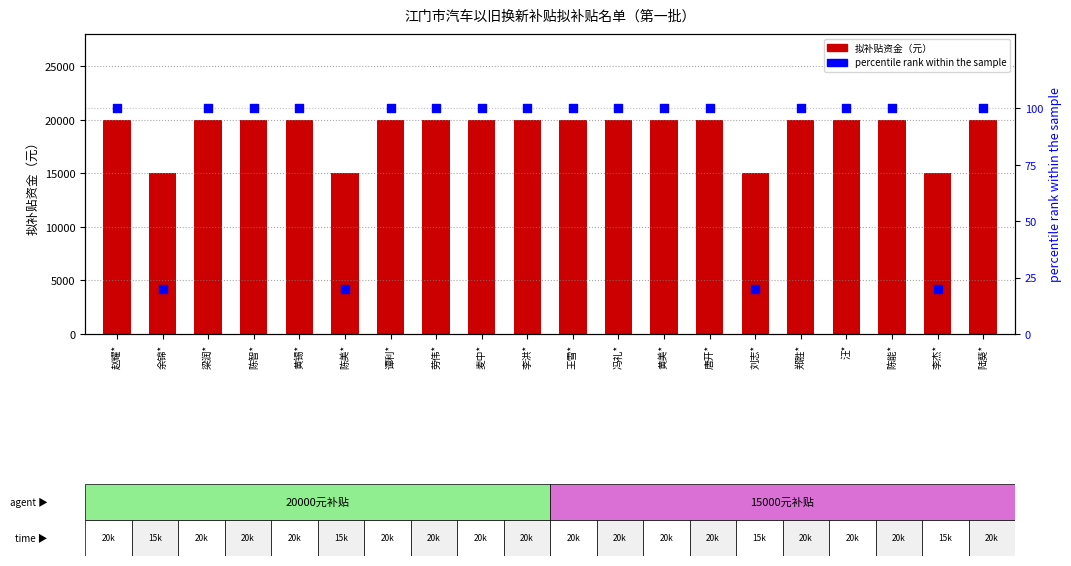

At how many categories does at least one series exceed 16166?

16